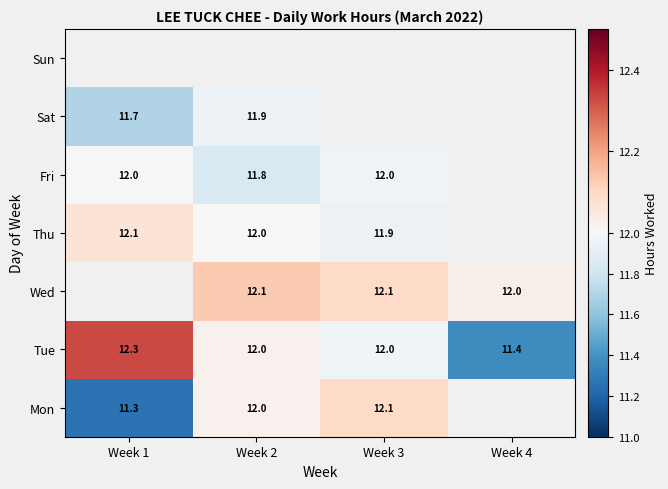

At how many categories does at least one series exceed 11?

4